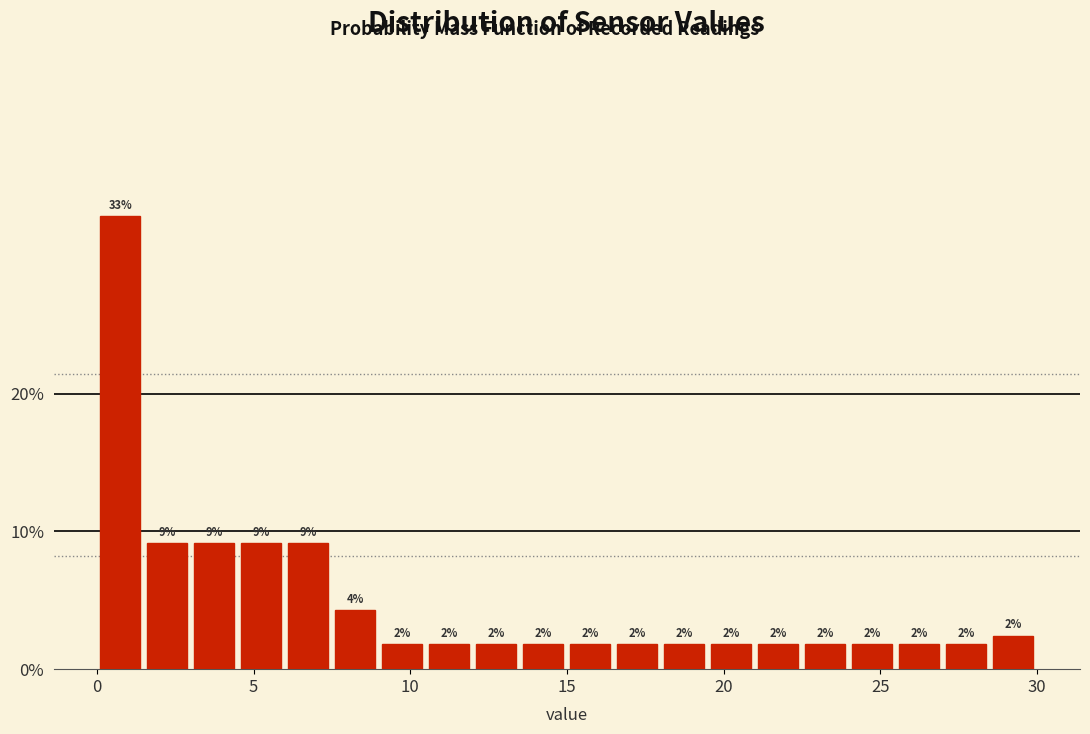

Read against the x-axis, roughly where is the centre of the tallest bar?

1.0